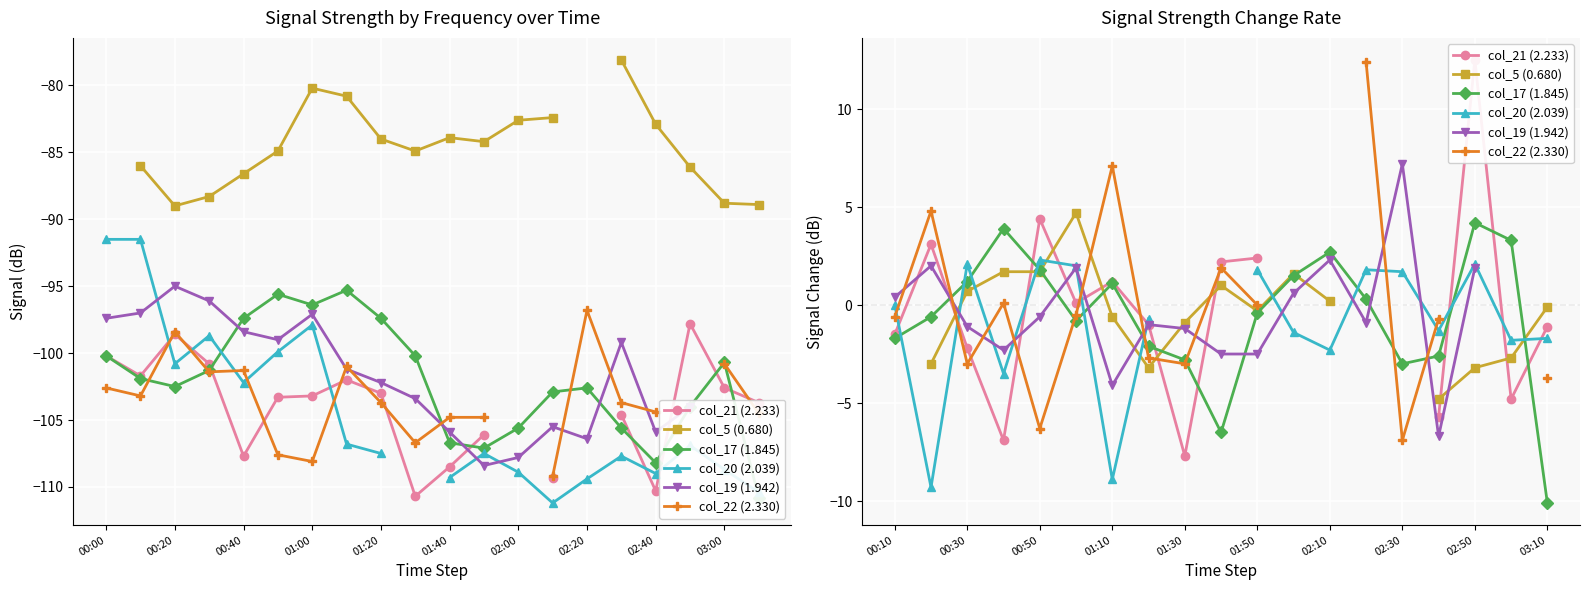

True or false: col_19 (1.942) and col_21 (2.233) intersect in this chart.

True